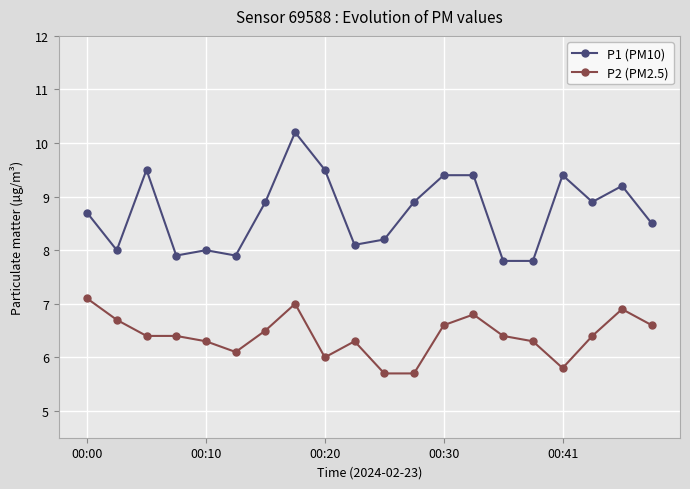

List the series in order of their peak value, highest first.

P1 (PM10), P2 (PM2.5)